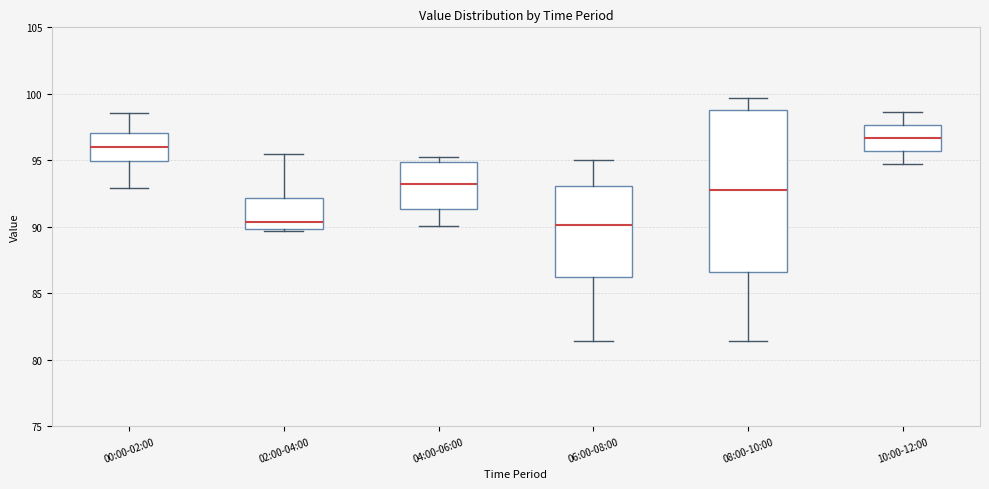

Reading left to right, transcribe this box plot: for each box, give where its median line is, the range the box spans, and where its two whiskers end, as read against the y-axis. The values are not printed on the chart, so give them approximately, as read against the axis.

00:00-02:00: median 96.0, box 95.0 to 97.0, whiskers 93.0 to 98.5
02:00-04:00: median 90.5, box 90.0 to 92.0, whiskers 89.5 to 95.5
04:00-06:00: median 93.5, box 91.5 to 95.0, whiskers 90.0 to 95.0 (just above the box's upper edge)
06:00-08:00: median 90.0, box 86.0 to 93.0, whiskers 81.5 to 95.0
08:00-10:00: median 92.5, box 86.5 to 99.0, whiskers 81.5 to 99.5
10:00-12:00: median 96.5, box 95.5 to 97.5, whiskers 95.0 to 98.5